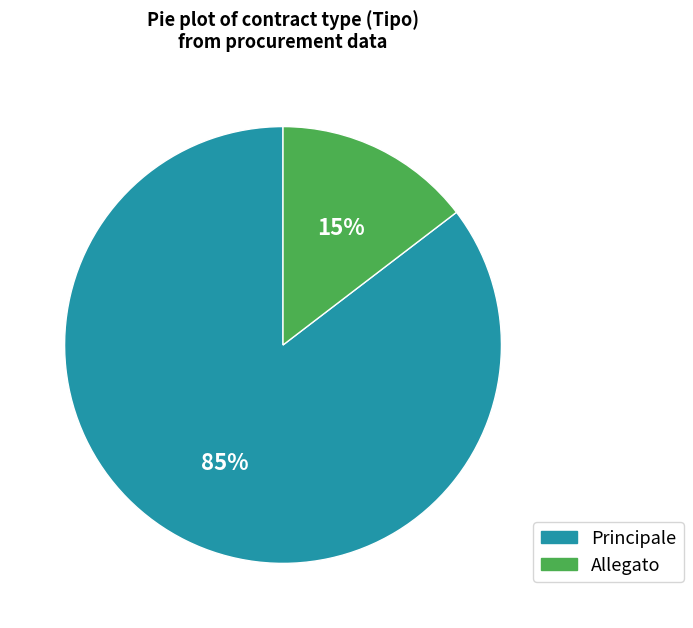

To the nearest percent, what is the average slice percentage?

50%